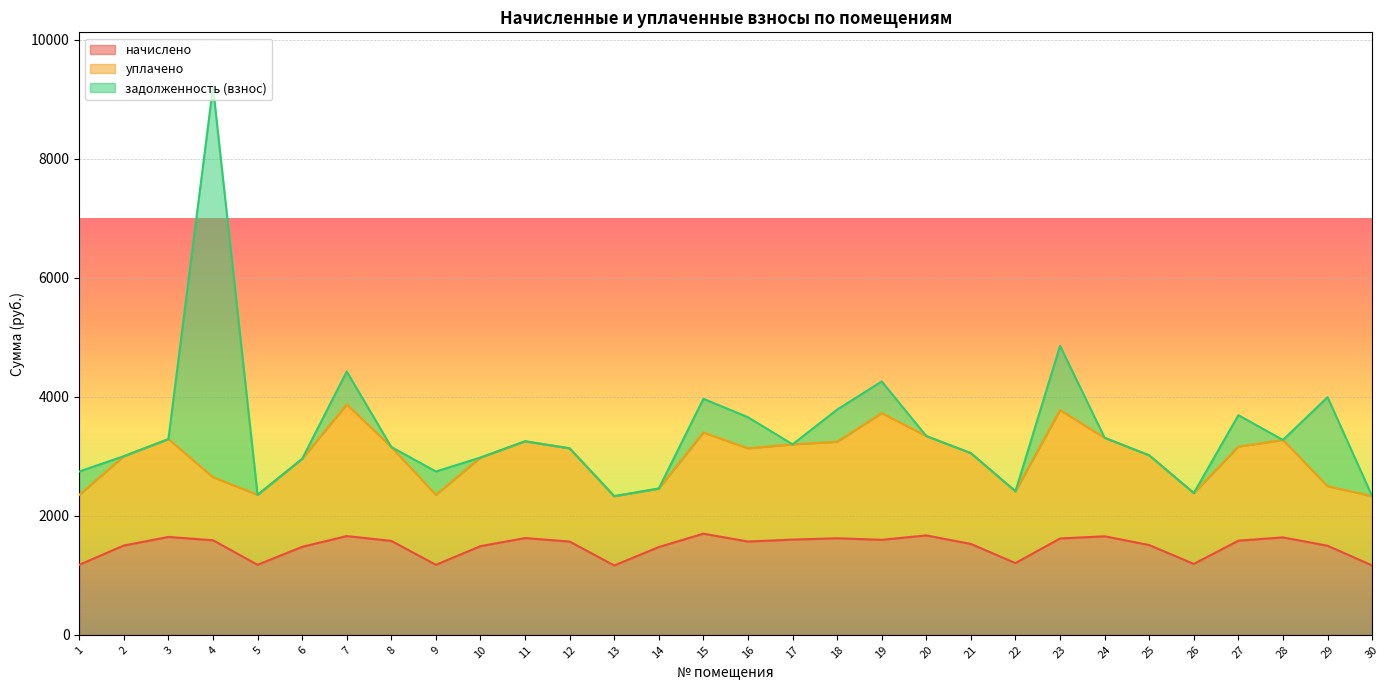

Reading left to right, transcribe all the data shown in this chart.

начислено: 1=1176.2	2=1500.6	3=1644.4	4=1589.1	5=1176.2	6=1478.5	7=1659.2	8=1578.0	9=1176.2	10=1489.6	11=1626.0	12=1567.0	13=1165.1	14=1474.8	15=1699.7	16=1567.0	17=1600.2	18=1622.3	19=1596.5	20=1670.2	21=1526.4	22=1205.6	23=1618.6	24=1655.5	25=1508.0	26=1190.9	27=1581.7	28=1637.0	29=1496.9	30=1165.1
уплачено: 1=1176.2	2=1500.6	3=1644.4	4=1060.0	5=1176.2	6=1478.5	7=2212.2	8=1578.0	9=1176.2	10=1489.6	11=1626.0	12=1567.0	13=1165.1	14=983.2	15=1699.7	16=1567.0	17=1600.2	18=1622.3	19=2128.6	20=1670.2	21=1526.4	22=1205.6	23=2158.1	24=1655.5	25=1508.0	26=1190.9	27=1581.7	28=1637.0	29=1000.0	30=1165.1
задолженность (взнос): 1=392.1	2=0.0	3=0.0	4=6554.9	5=0.0	6=0.0	7=553.0	8=0.0	9=392.1	10=0.0	11=0.0	12=0.0	13=0.0	14=0.0	15=566.6	16=522.3	17=0.0	18=540.8	19=532.2	20=0.0	21=0.0	22=0.0	23=1079.1	24=0.0	25=0.0	26=0.0	27=527.2	28=0.0	29=1495.9	30=0.0